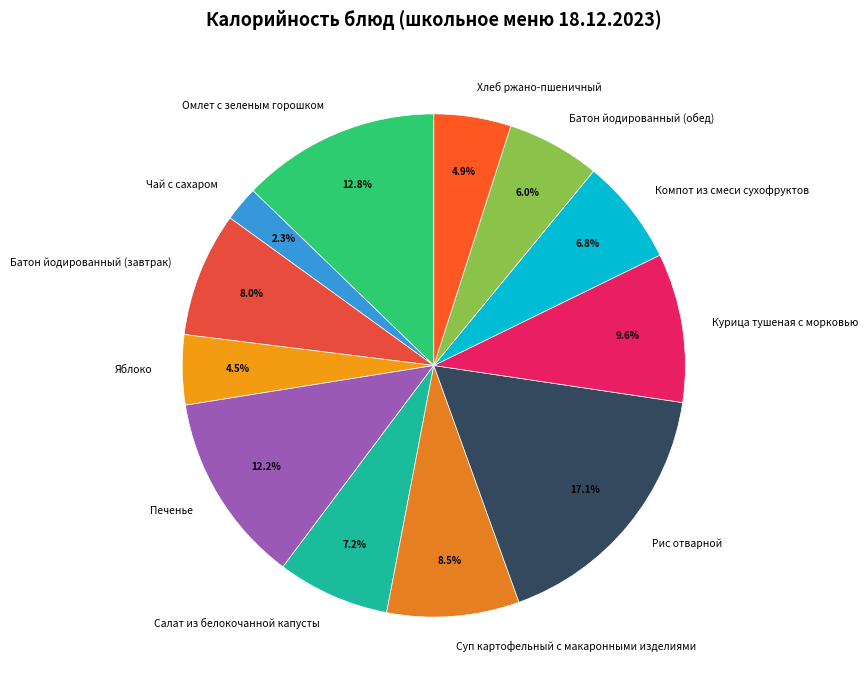

To the nearest percent, what is the difference between the Салат из белокочанной капусты and Чай с сахаром slice percentages?

5%